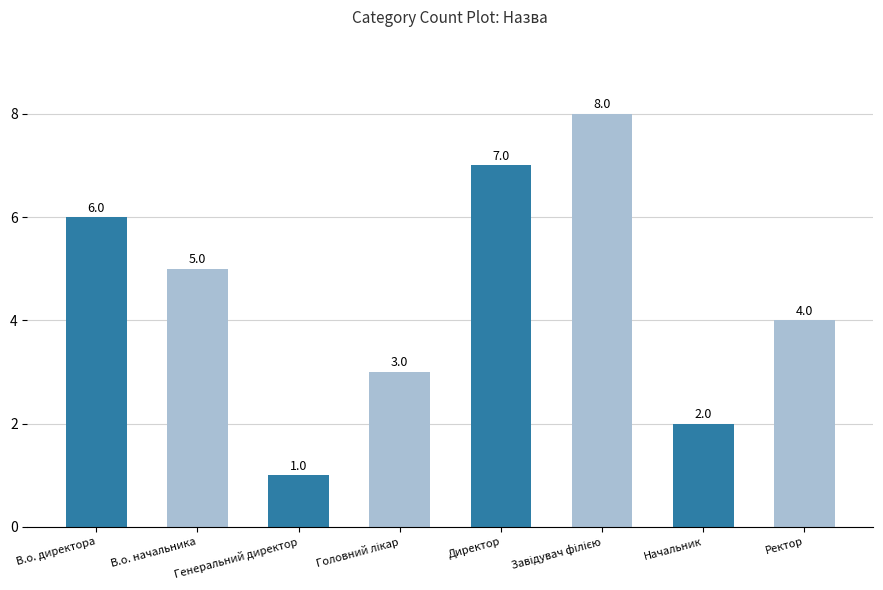

What is the difference between the maximum and minimum values?

7